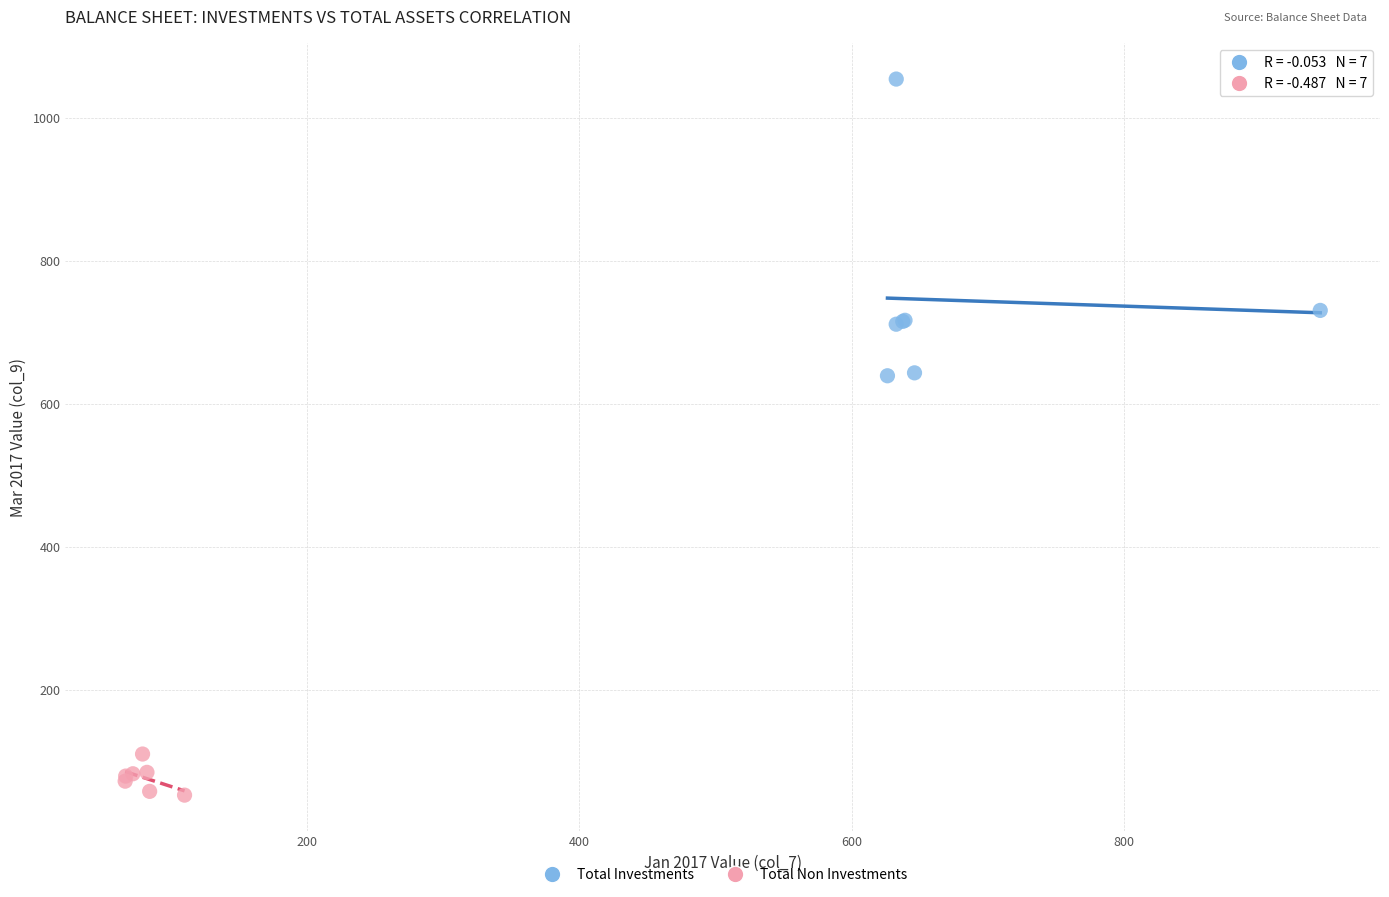

Which series has the largest Y range (max minus min)?

Total Investments